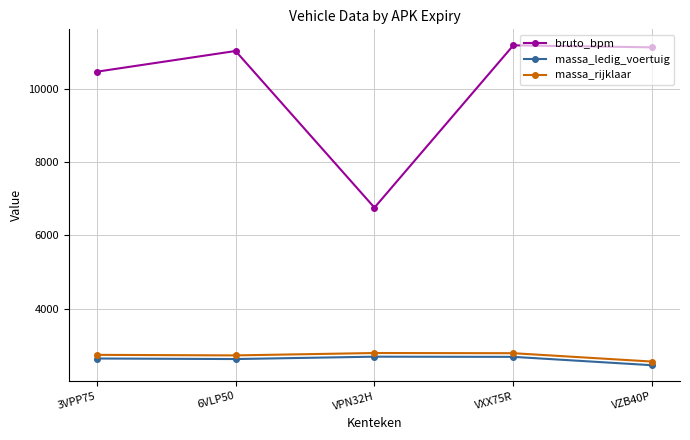

How many data points does each series have?

5